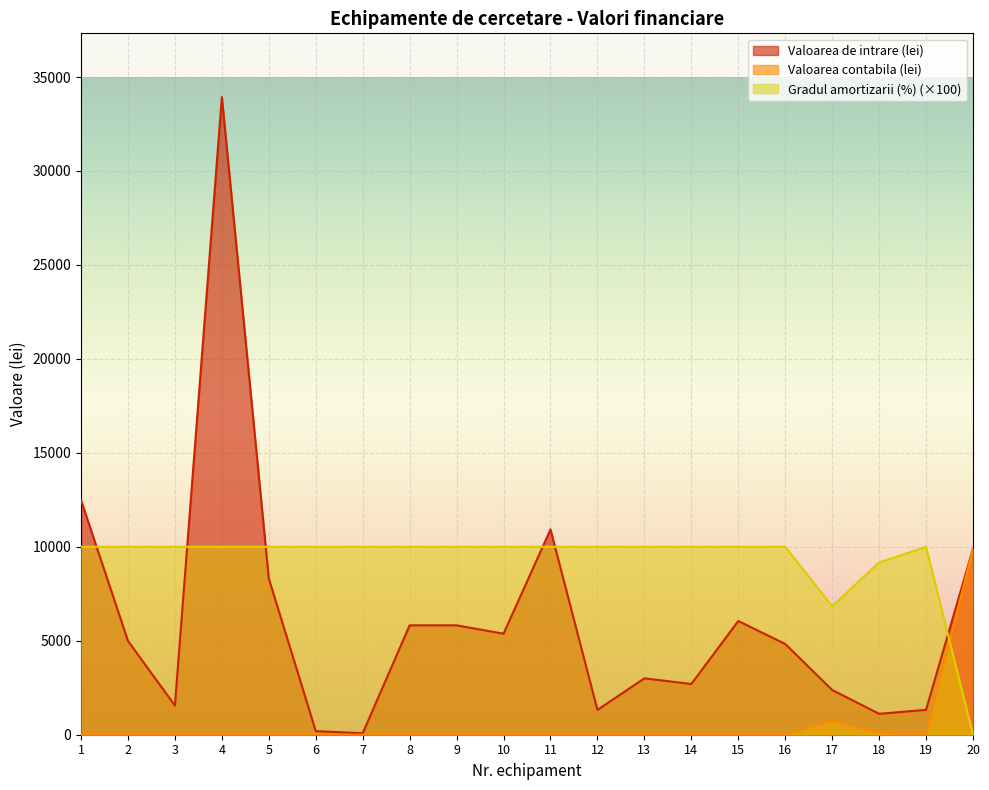

Which series has the widest spread of values?

Valoarea de intrare (lei)